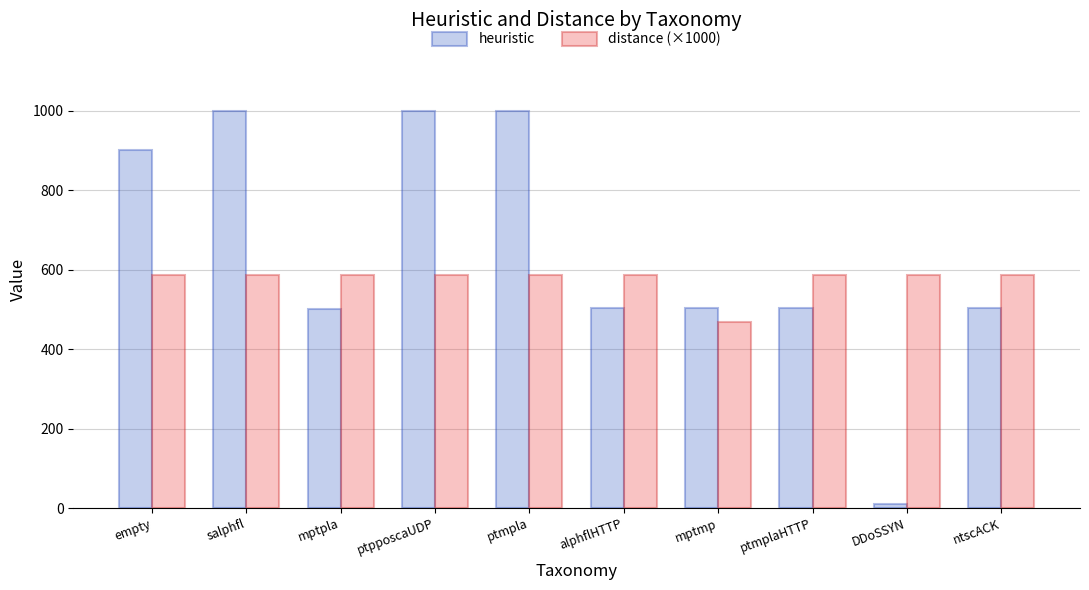

Is the value of heuristic at alphflHTTP greater than the value of distance (×1000) at mptmp?

Yes